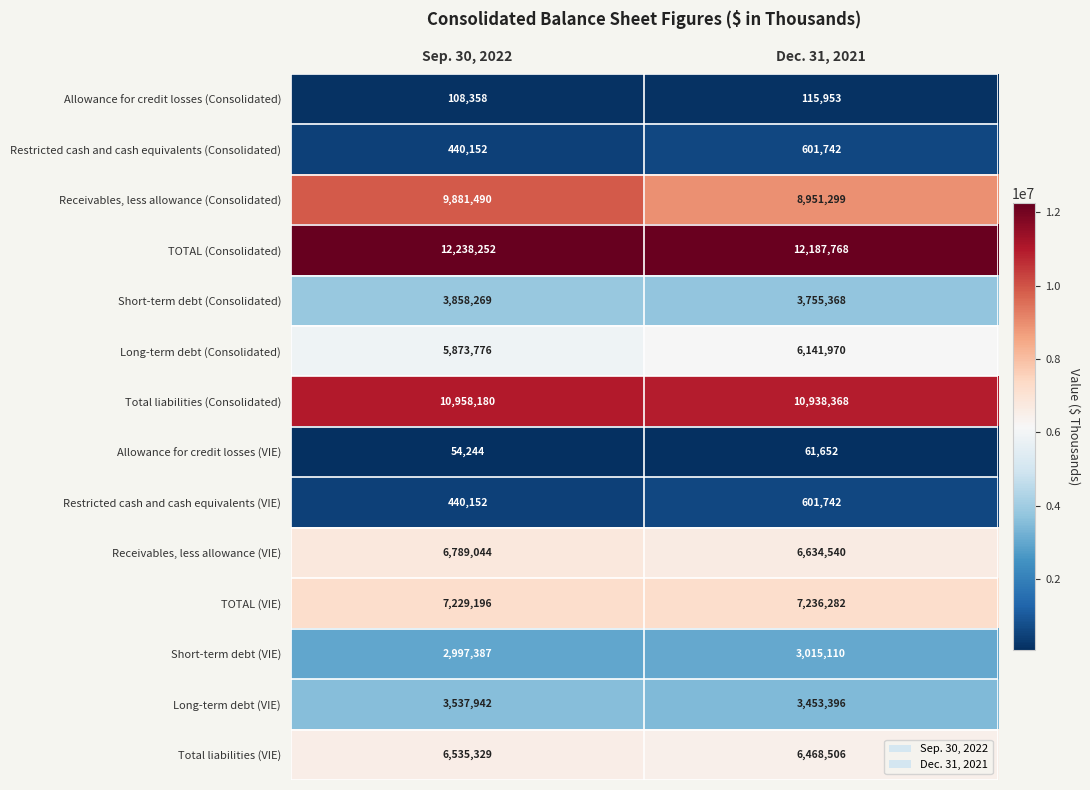

What is the sum of all Total liabilities (Consolidated) values?

21896548